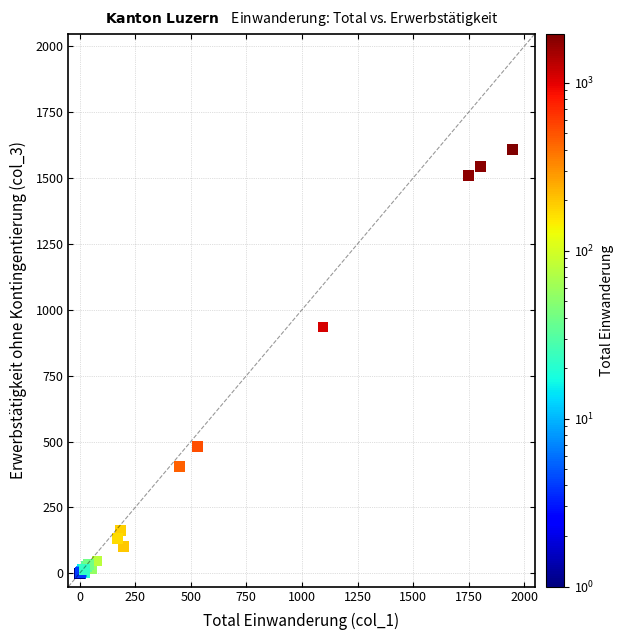

What Y value in the scatter plot is closest to 804?

935